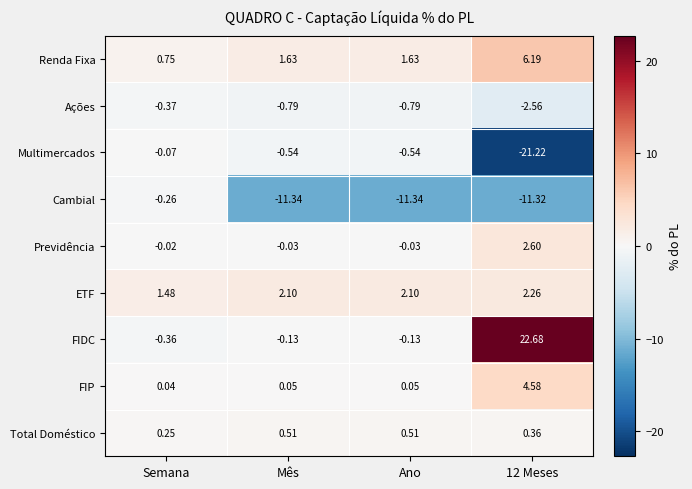

Is the value of Ações at 12 Meses greater than the value of Renda Fixa at Ano?

No